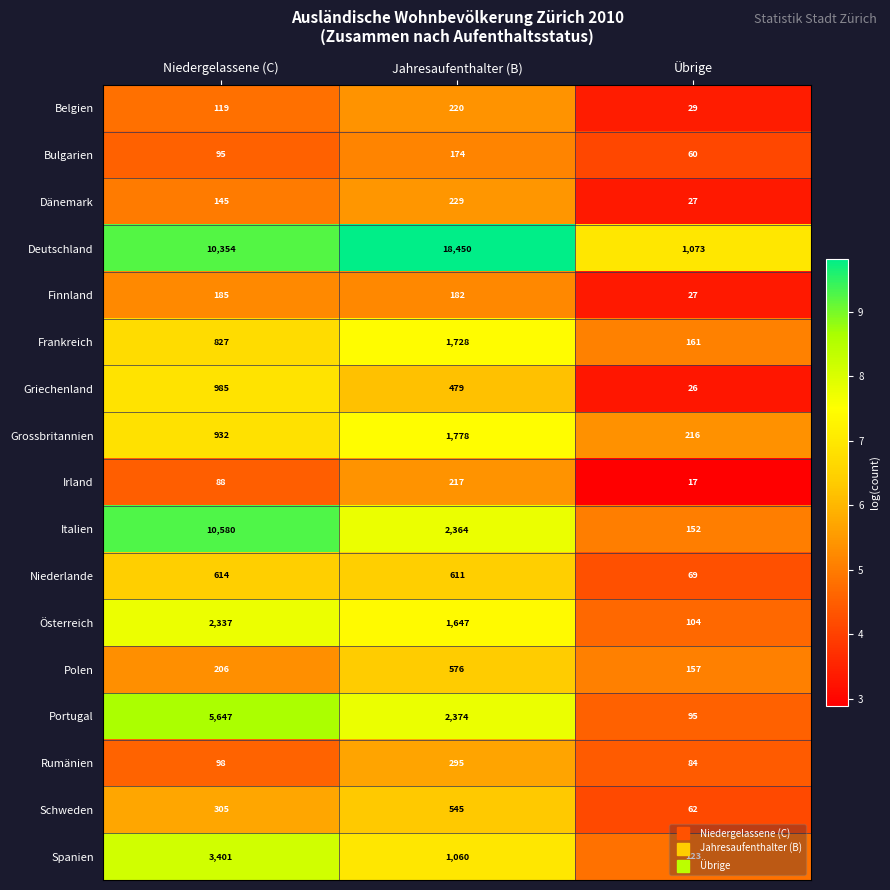

What is the total value across all series at Niedergelassene (C)?

36918